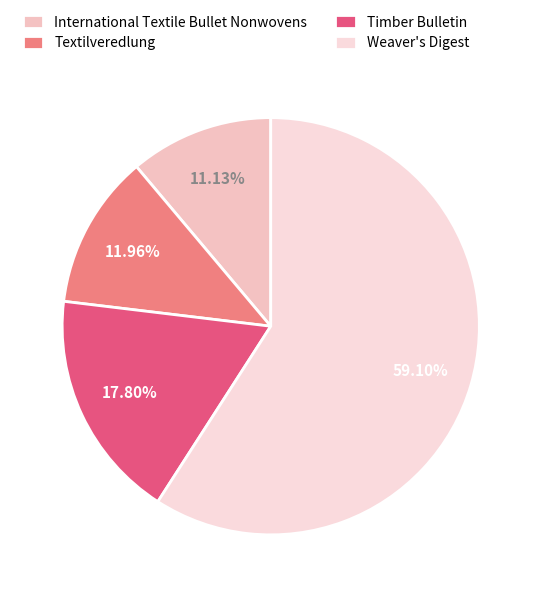

Combined, what portion of the pie is Textilveredlung and International Textile Bullet Nonwovens?

23.1%